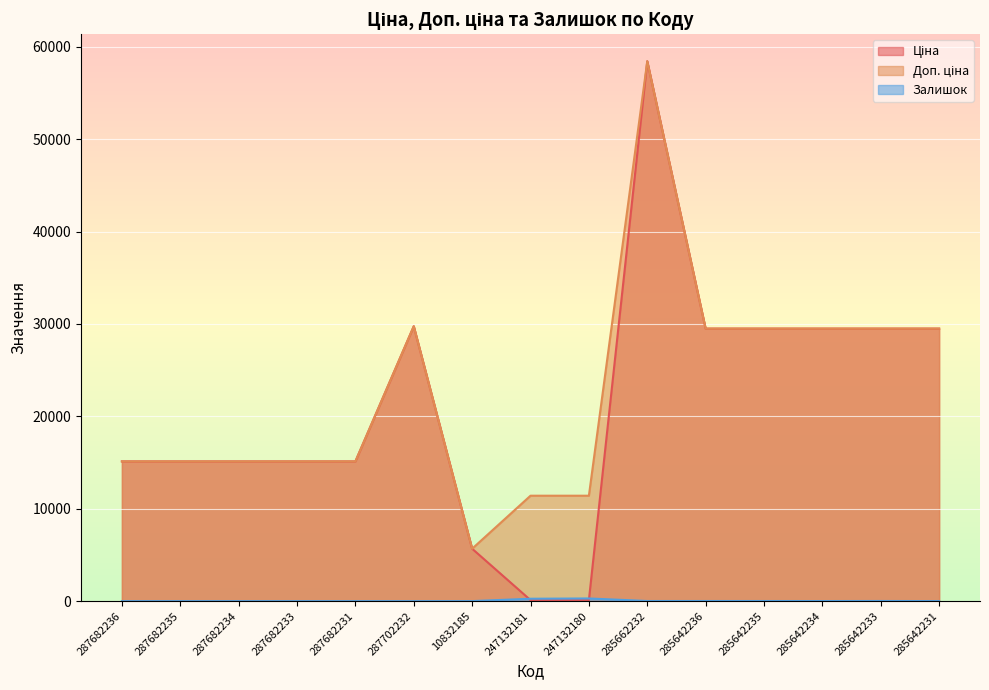

What is the approximate value of Доп. ціна at 285642234?

29491.5